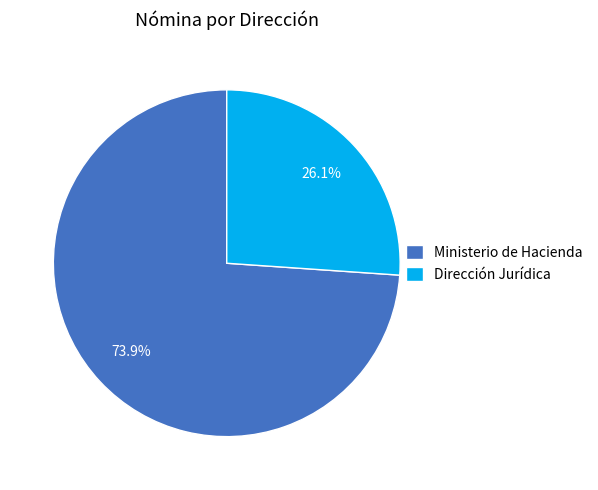

Approximately how many times larger is the value at Dirección Jurídica compared to Ministerio de Hacienda?

0.4